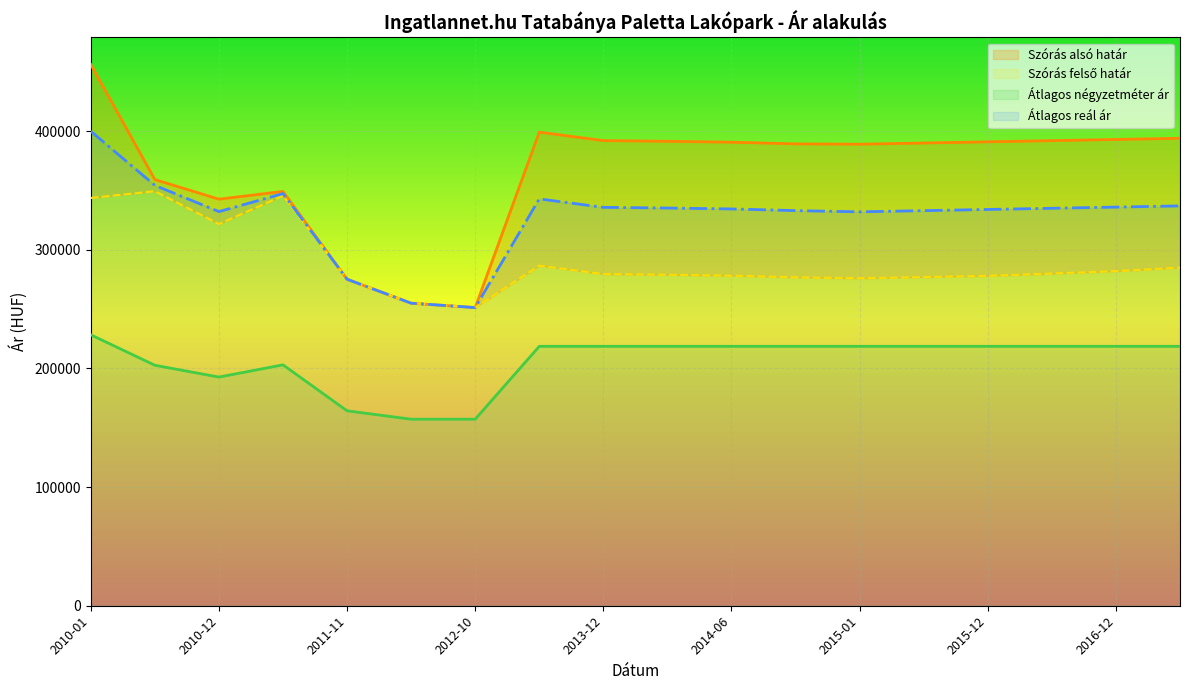

Reading right to left, what are all the values shown in this chart?

Átlagos négyzetméter ár: 218649	218649	218649	218649	218649	218649	218649	218649	218649	218649	218649	157222	157222	164285	203036	192729	202689	228355
Szórás alsó határ: 285000	282000	280000	278000	277000	276000	276766	278191	278951	279544	286654	251307	254998	275198	345579	321696	349373	343698
Szórás felső határ: 394000	393000	392000	391000	390000	389000	389270	390695	391455	392048	399158	251307	254998	275198	349205	342684	359193	456202
Átlagos reál ár: 337000	336000	335000	334000	333000	332000	333018	334443	335203	335796	342906	251307	254998	275198	347392	332190	354283	399950